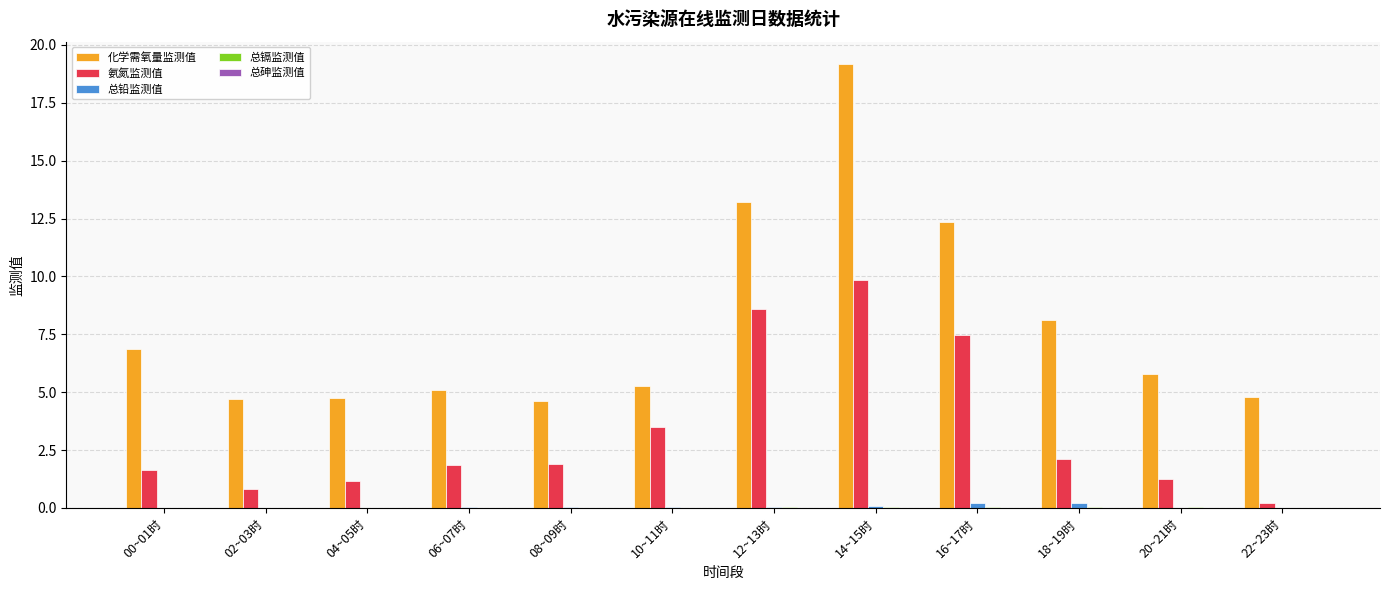

What is the approximate value of 氨氮监测值 at 04~05时?

1.1